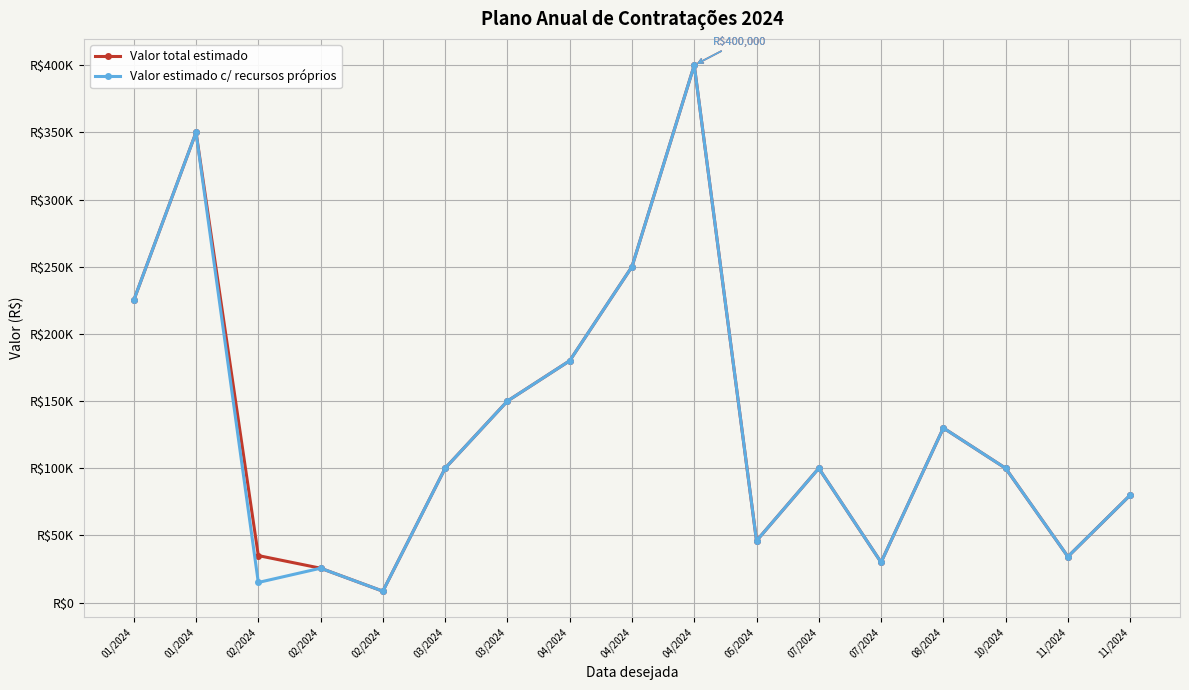

Rank the series by their maximum value, from lowest to highest.

Valor total estimado, Valor estimado c/ recursos próprios